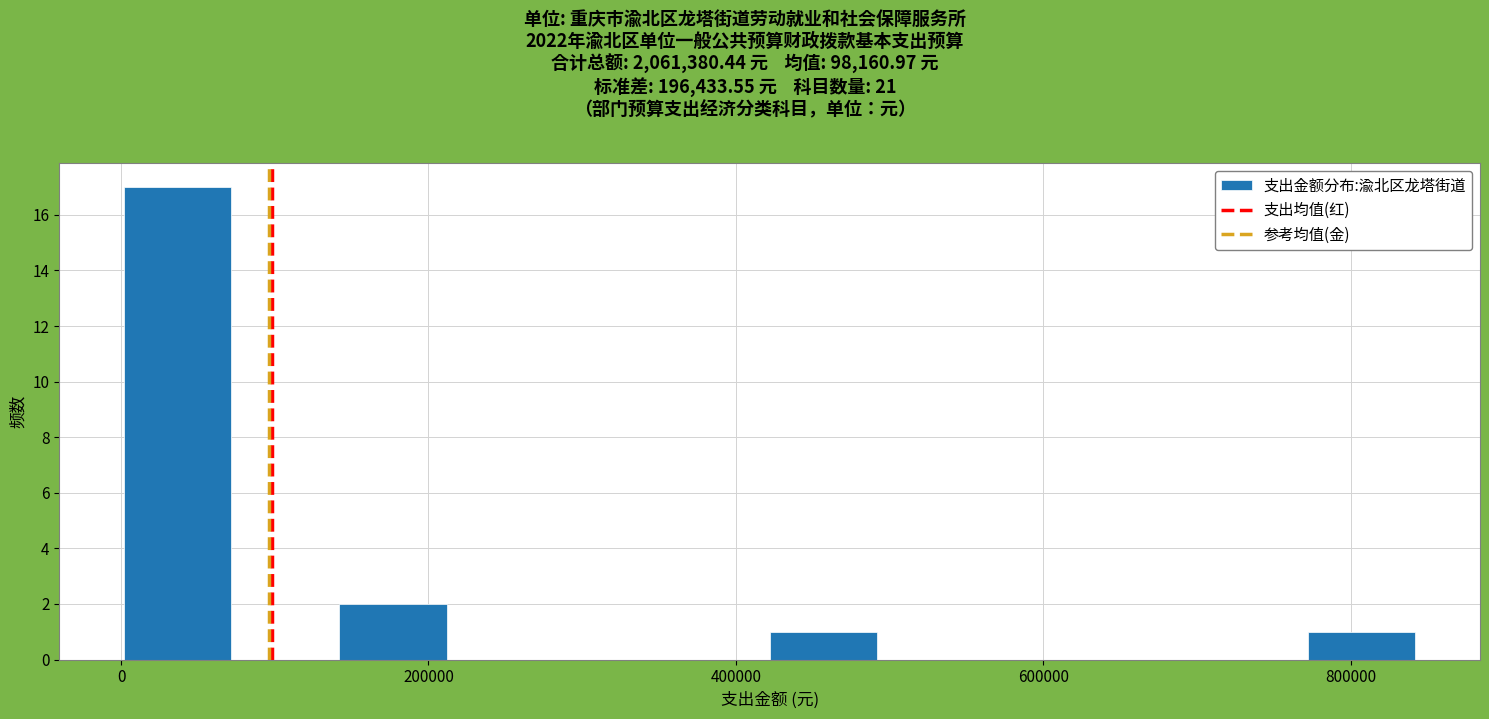

Around what value on the x-axis is the tallest bar? Give the approximate position of its centre, as read against the axis.

40000